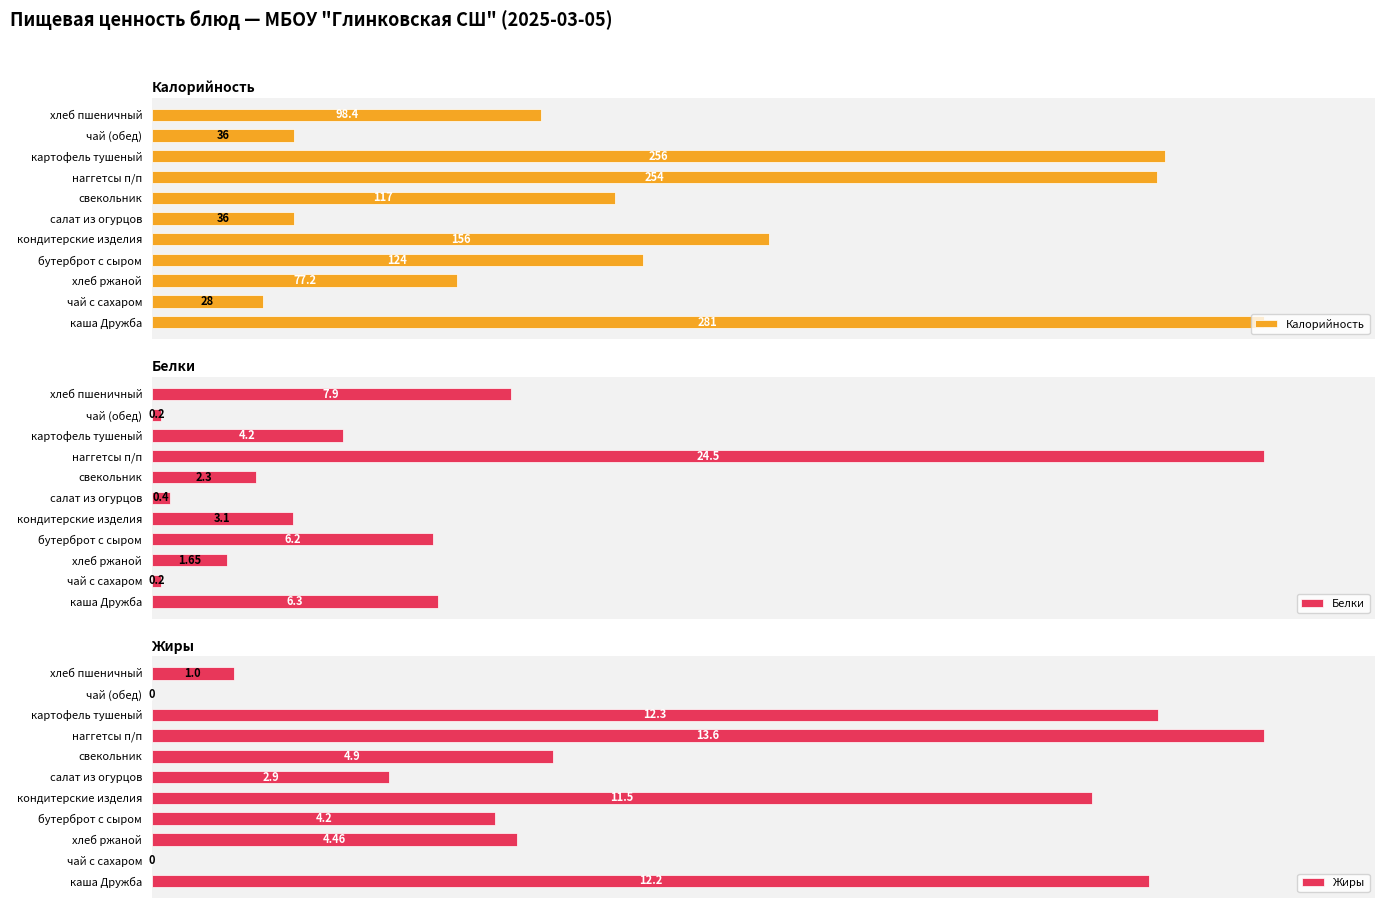

Reading left to right, transcribe all the data shown in this chart.

Калорийность: 281.0	28.0	77.2	124.0	156.0	36.0	117.0	254.0	256.0	36.0	98.4
Белки: 6.3	0.2	1.6	6.2	3.1	0.4	2.3	24.5	4.2	0.2	7.9
Жиры: 12.2	0.0	4.5	4.2	11.5	2.9	4.9	13.6	12.3	0.0	1.0